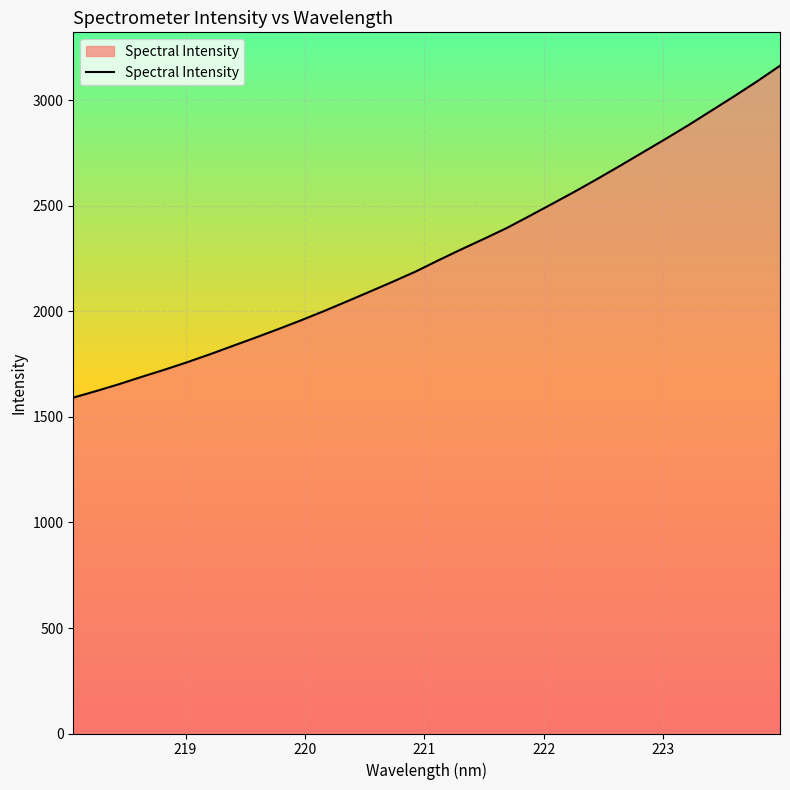

Does the chart display data point markers on the line(s)?

No